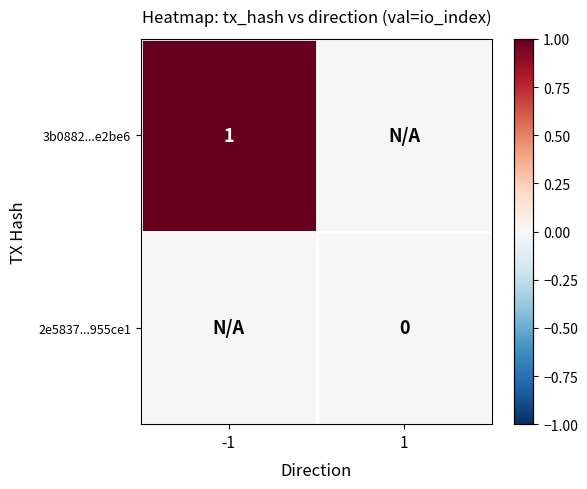

True or false: 3b0882...e2be6 has a value of 1 at -1.

True